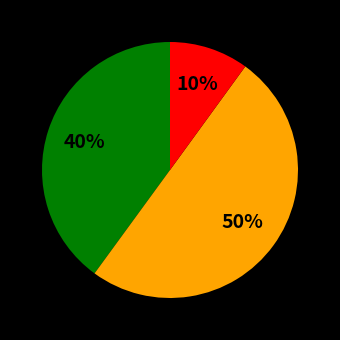

To the nearest percent, what is the difference between the largest and smallest slice percentages?

40%